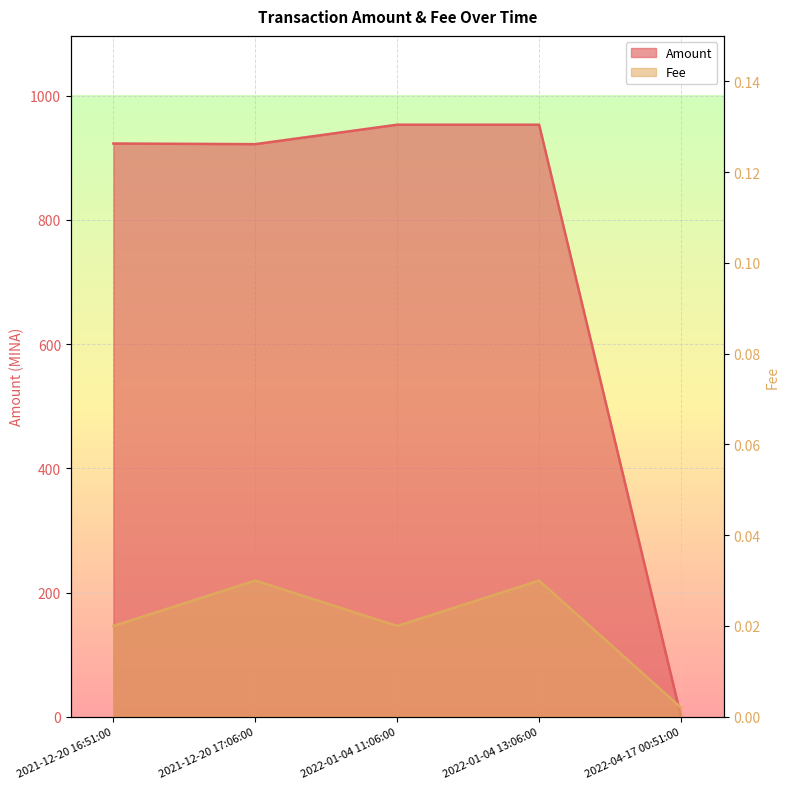

At which category does Fee reach its first local peak?

2021-12-20 17:06:00